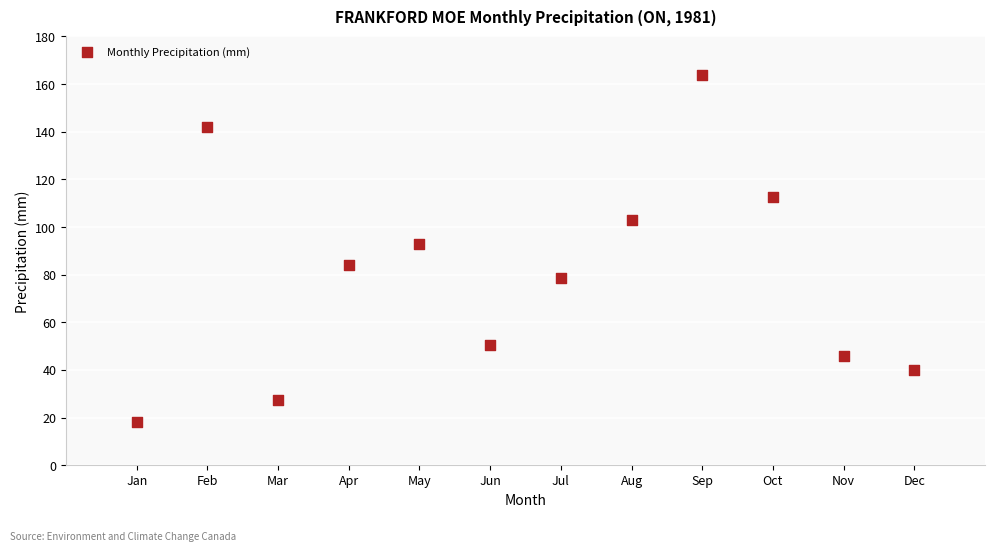

What is the average Y value?

79.9